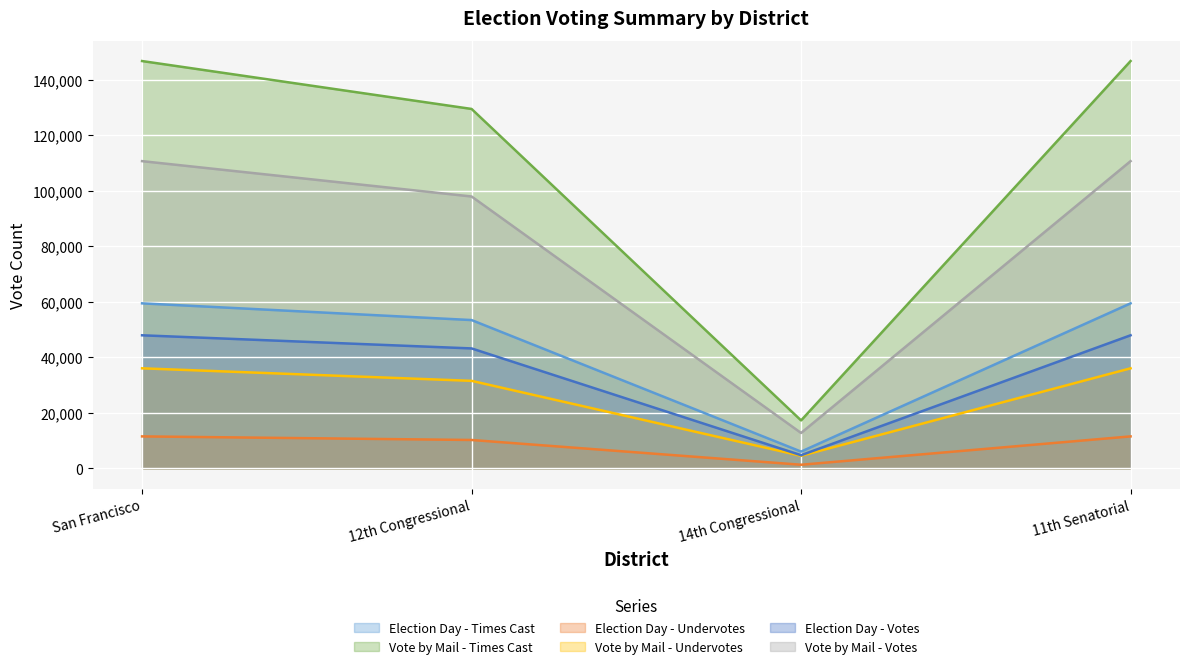

At which category is the sum across all series the highest?

San Francisco